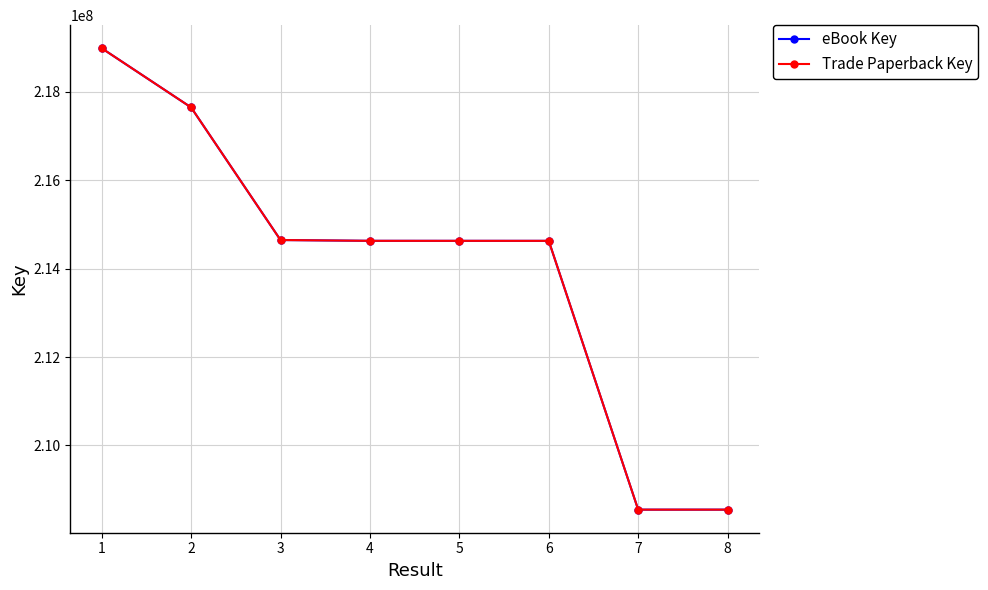

At which label does eBook Key reach its minimum?

7